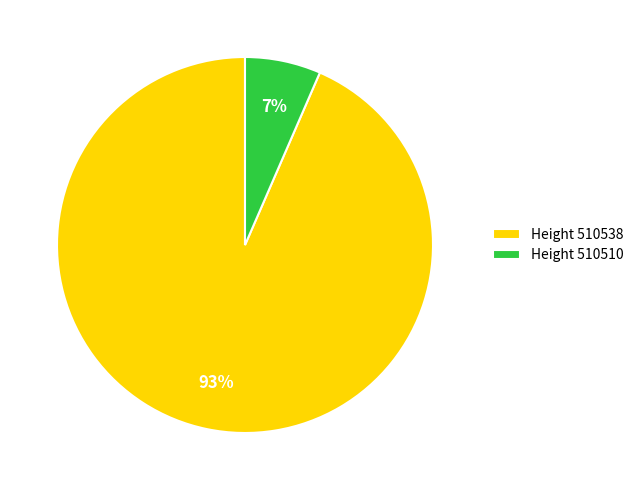

Is the sum of Height 510538 and Height 510510 greater than half?

Yes